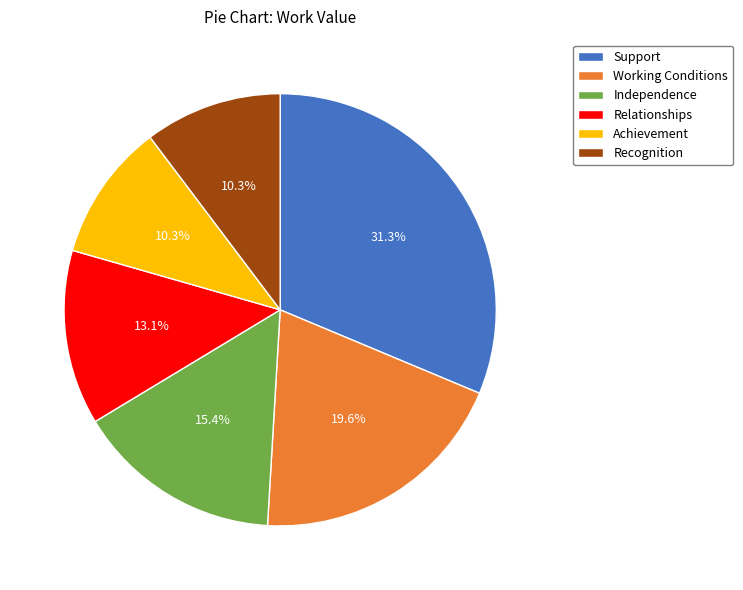

To the nearest percent, what is the combined percentage of Recognition and Independence?

26%